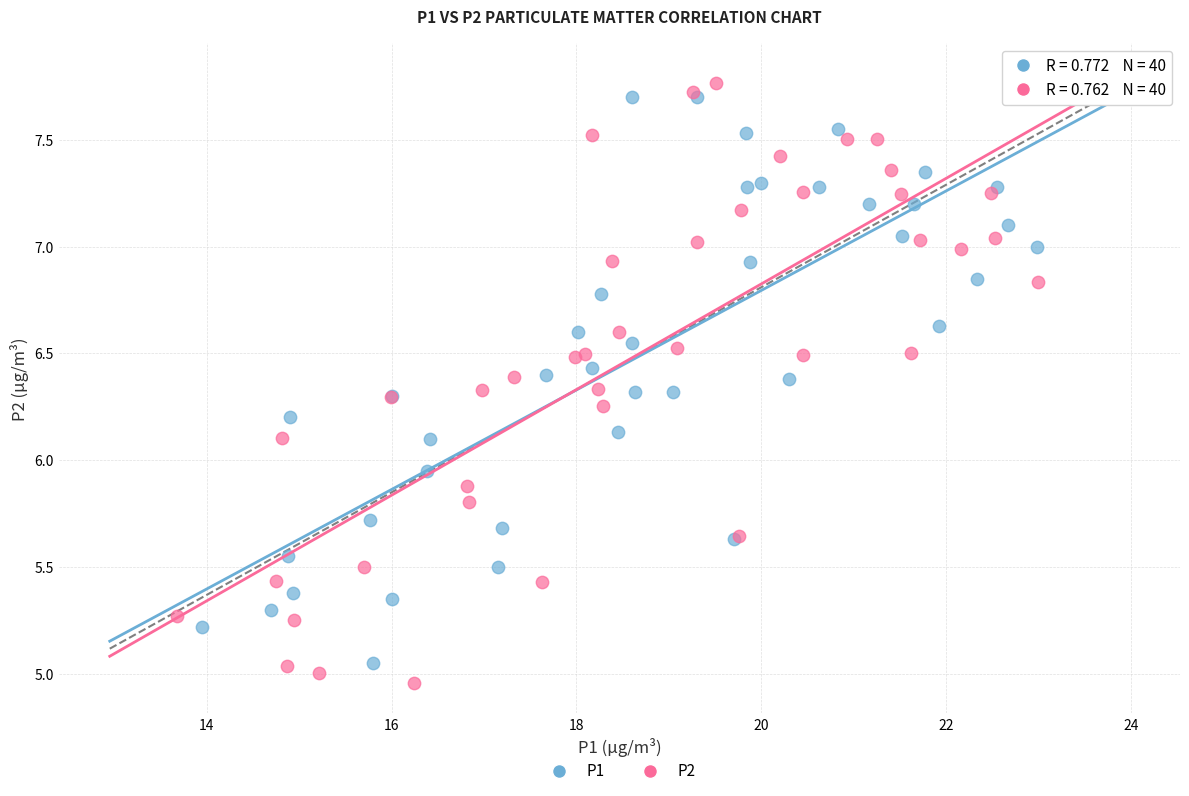

Which series contains the highest Y value?

P2